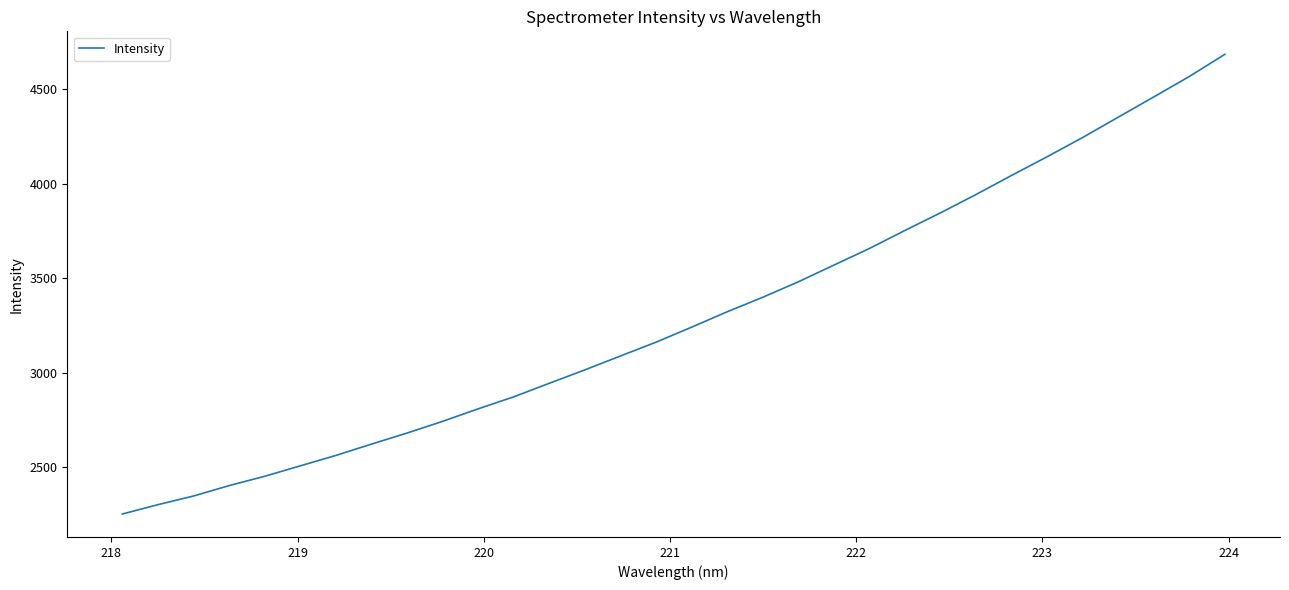

What is the difference between the maximum and minimum values?

2432.0